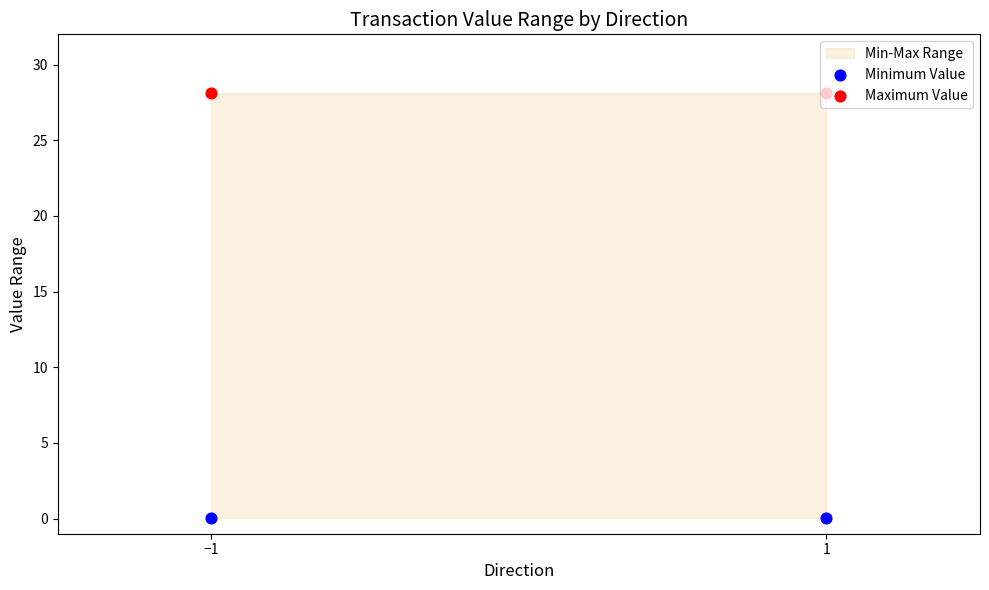

Which series has the largest total across all categories?

Maximum Value